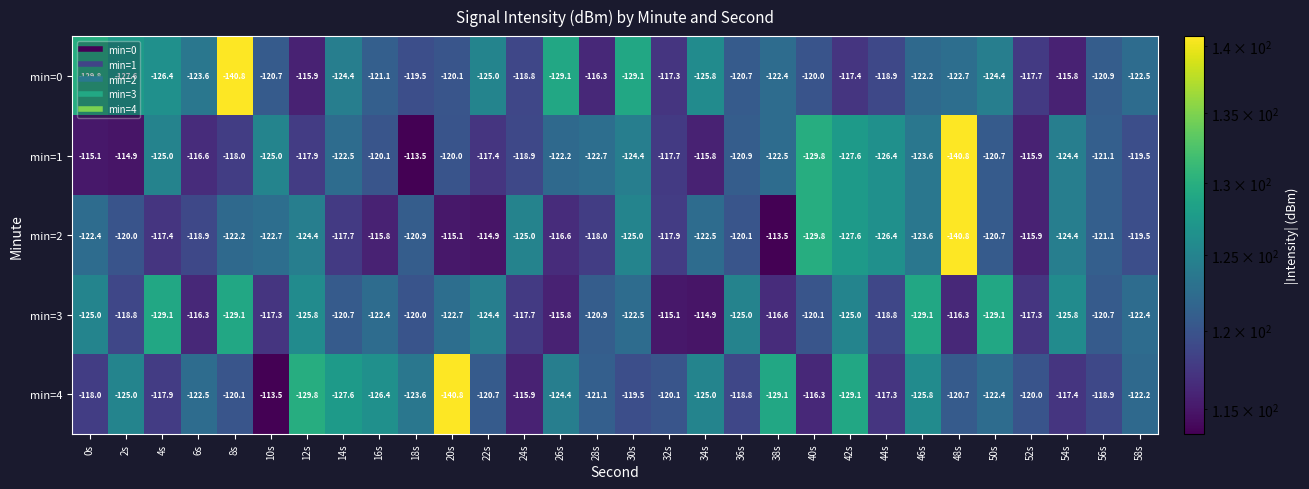

What is the average value of the min=1 series?

-121.4